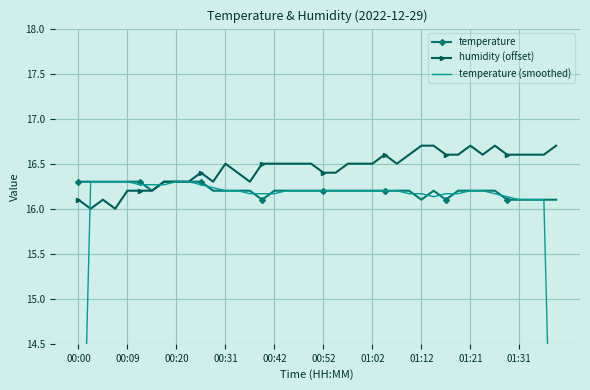

What is the lowest value of the temperature series?

16.1